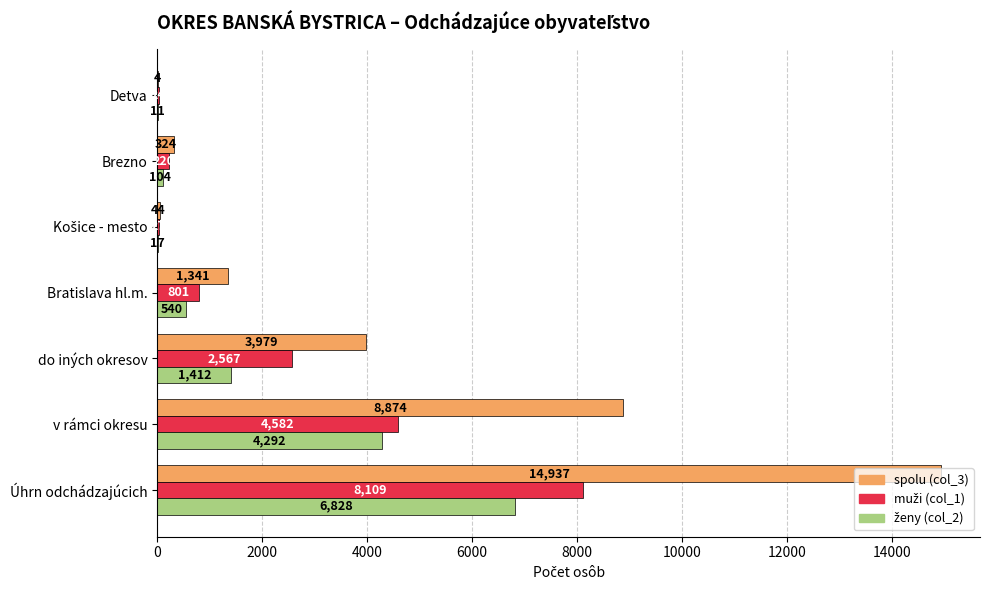

Which category has the highest value across all series?

Úhrn odchádzajúcich